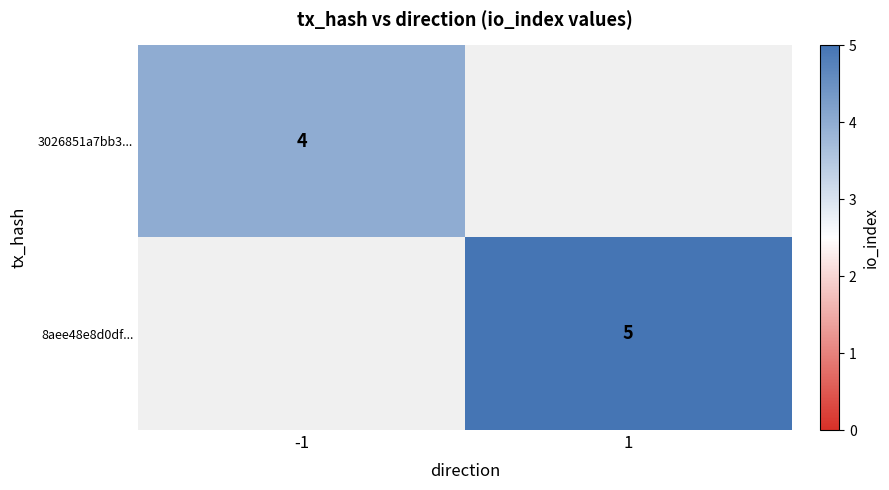

How many series are shown in this chart?

2